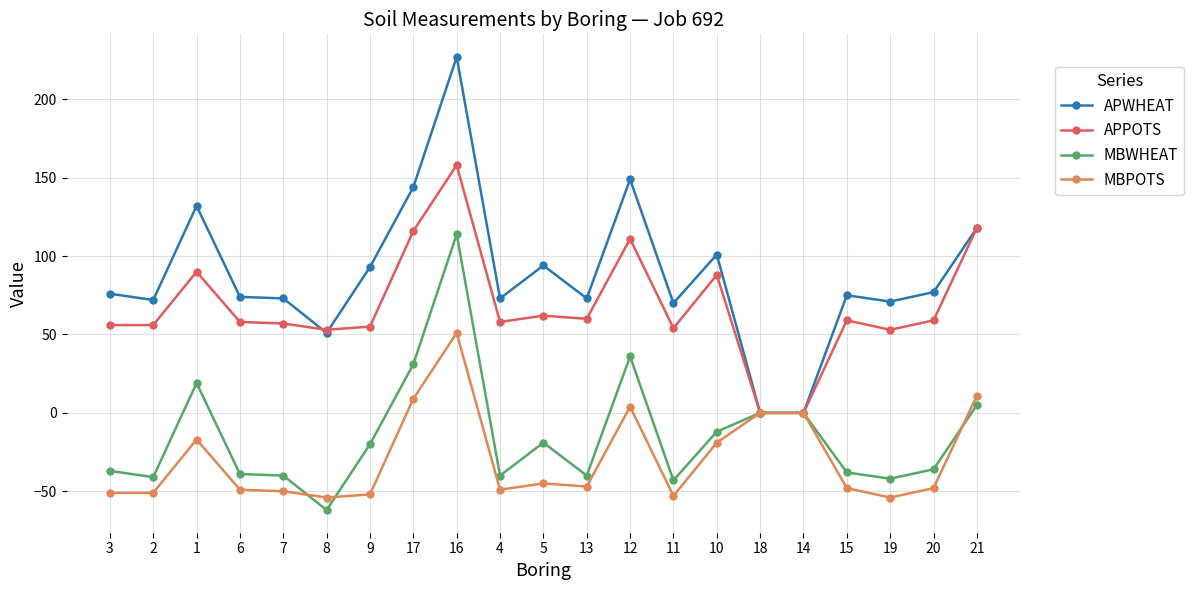

At which category is the sum across all series the highest?

16